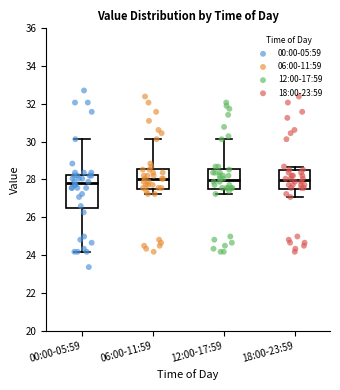

Where is the upper edge of the box for 06:00-11:59 on the y-axis? The values are not printed on the chart, so give them approximately, as read against the axis.

28.6